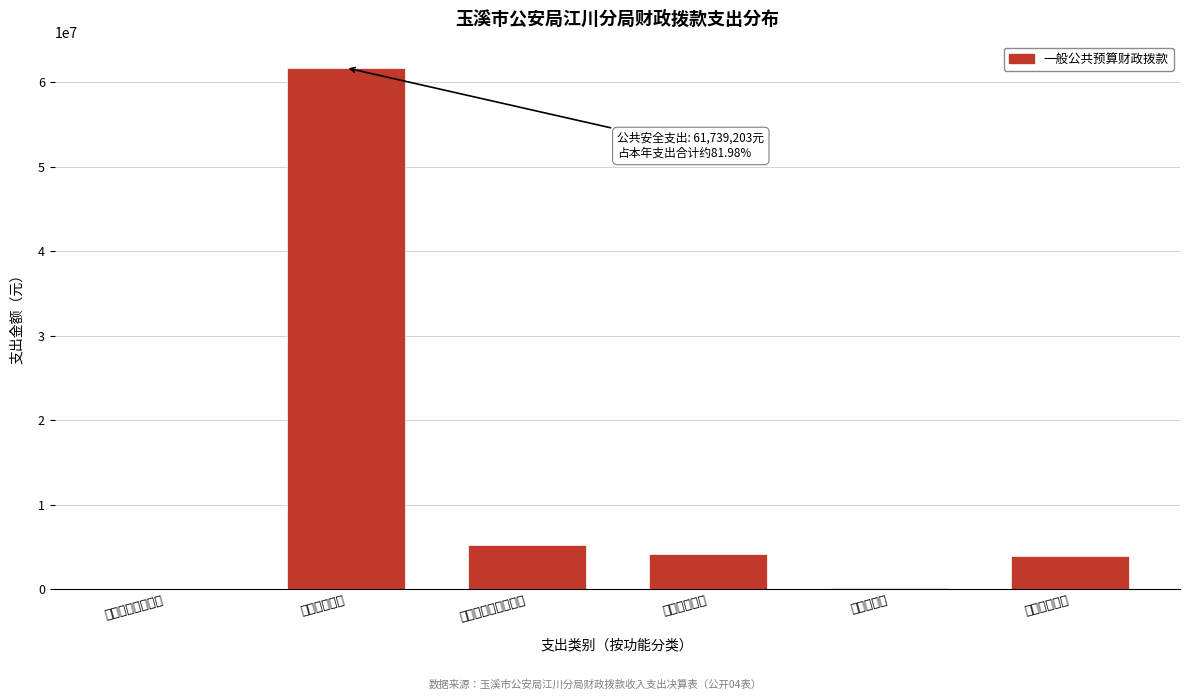

The value at 社会保障和就业支出 is 5256056.9. True or false?

True